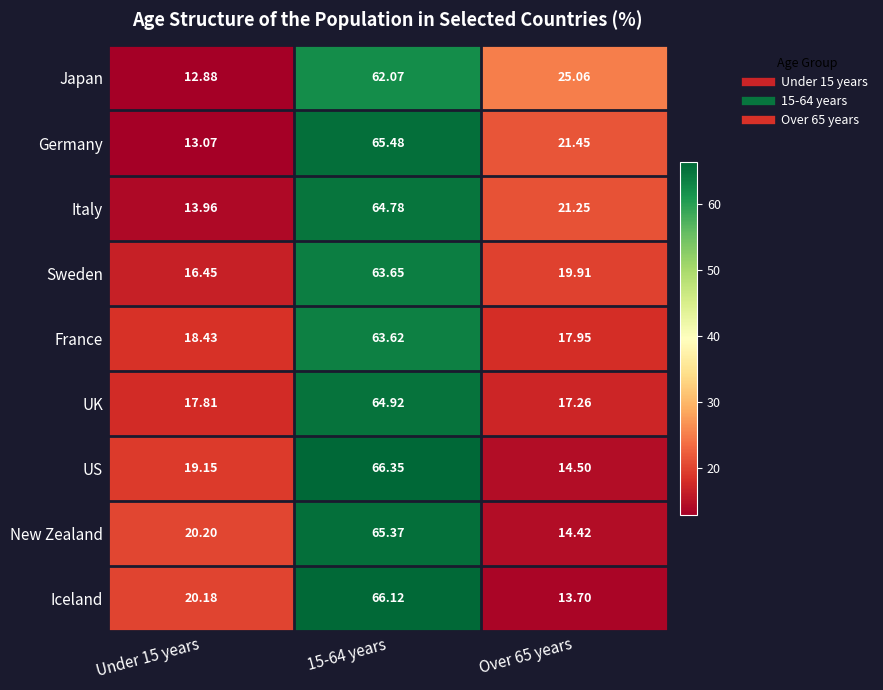

At Under 15 years, list the series in order from smallest to largest.

Japan, Germany, Italy, Sweden, UK, France, US, Iceland, New Zealand